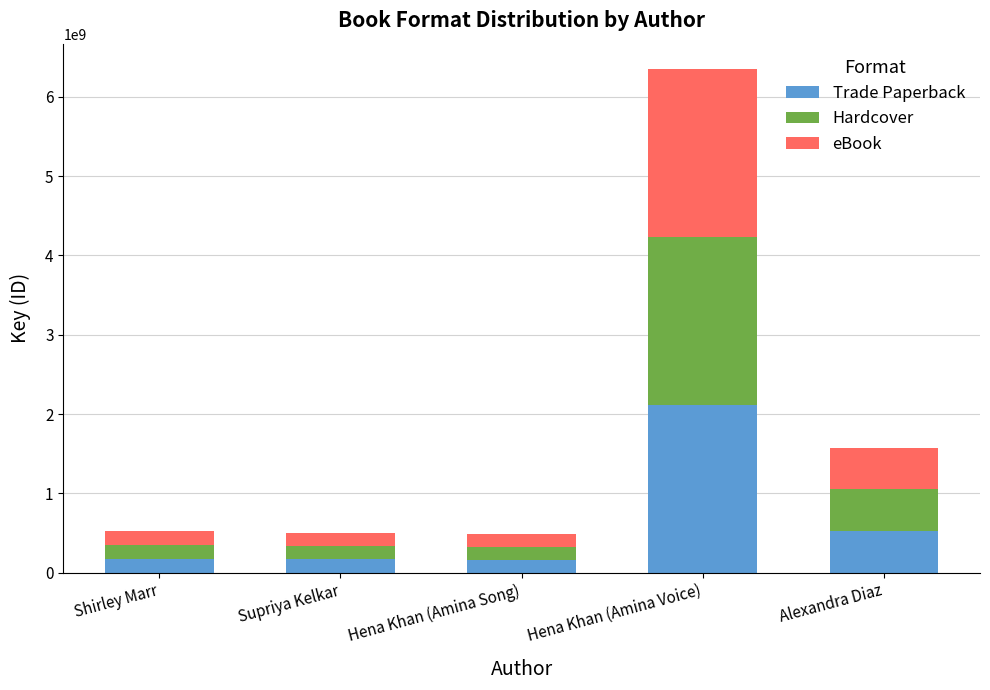

What is the sum of all Trade Paperback values?

3152132892